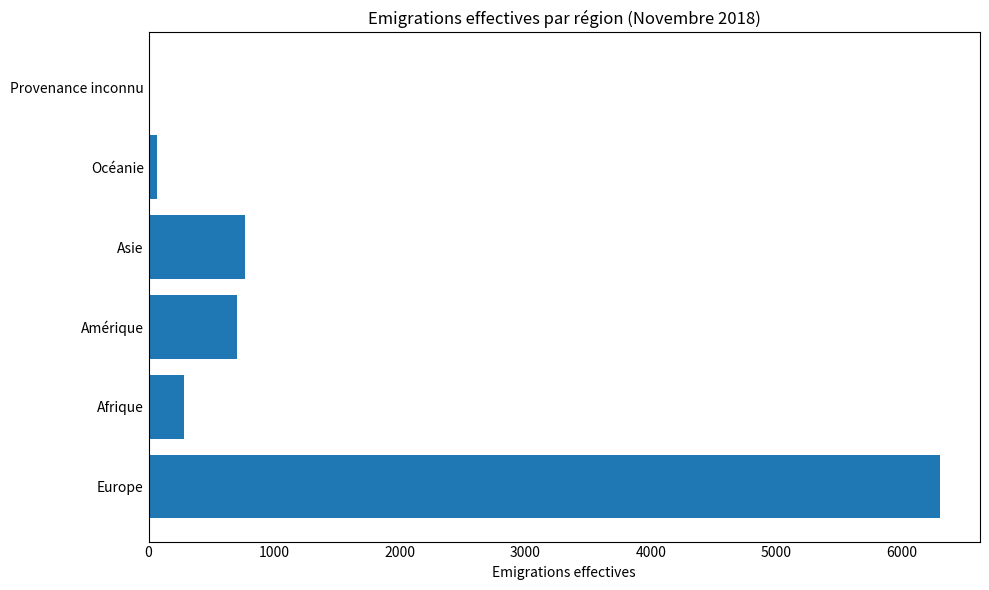

Reading bottom to top, what are all the values shown in this chart?

Europe=6308	Afrique=279	Amérique=707	Asie=765	Océanie=64	Provenance inconnu=5